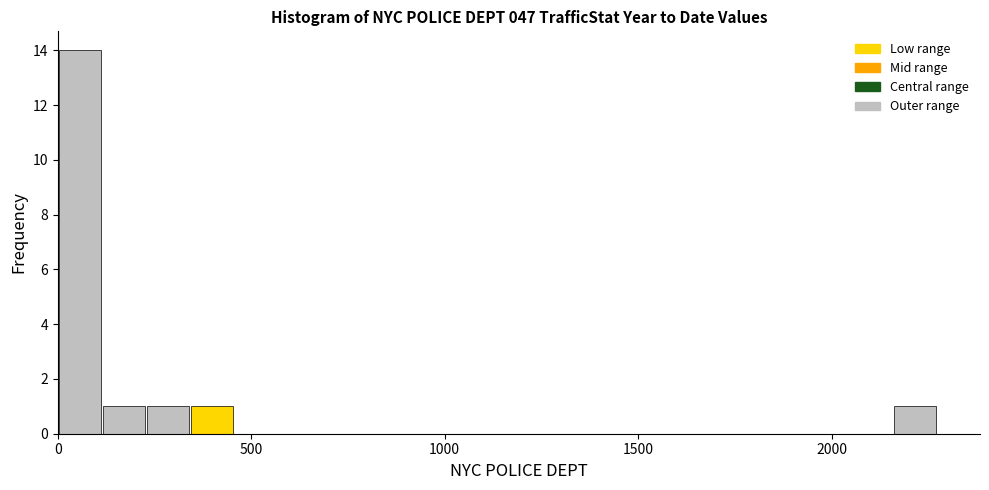

Read against the x-axis, roughly where is the centre of the tallest bar?

50